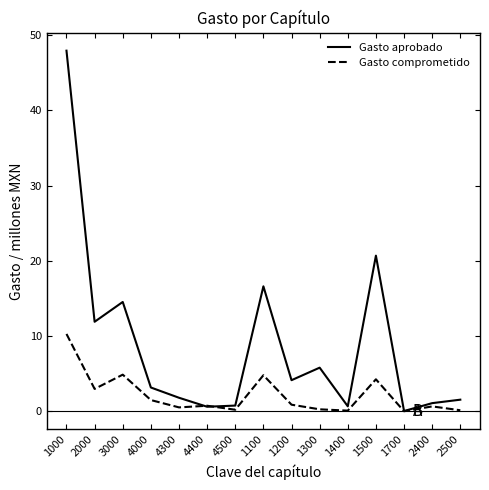

Rank the series by their maximum value, from highest to lowest.

Gasto aprobado, Gasto comprometido